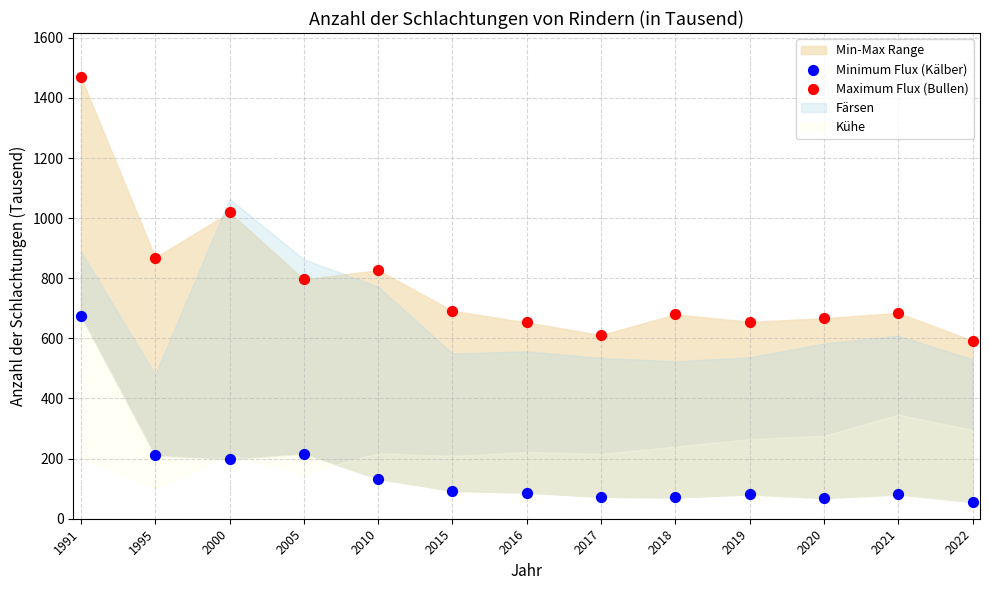

Across all data points, what is the range of Y values (max minus min)?

1413